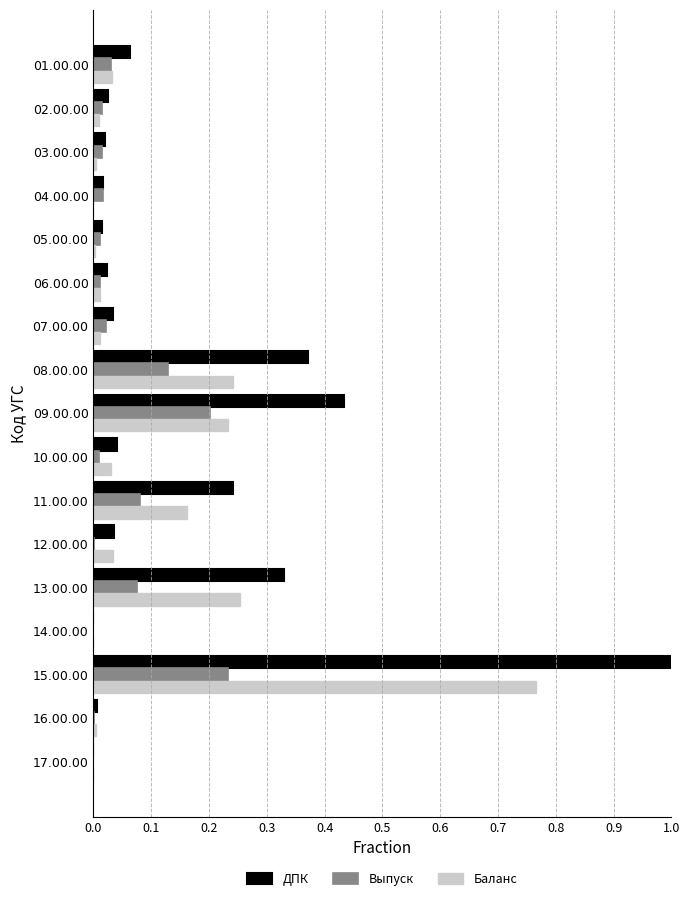

The Выпуск series shows 0.2 at 15.00.00. True or false?

True